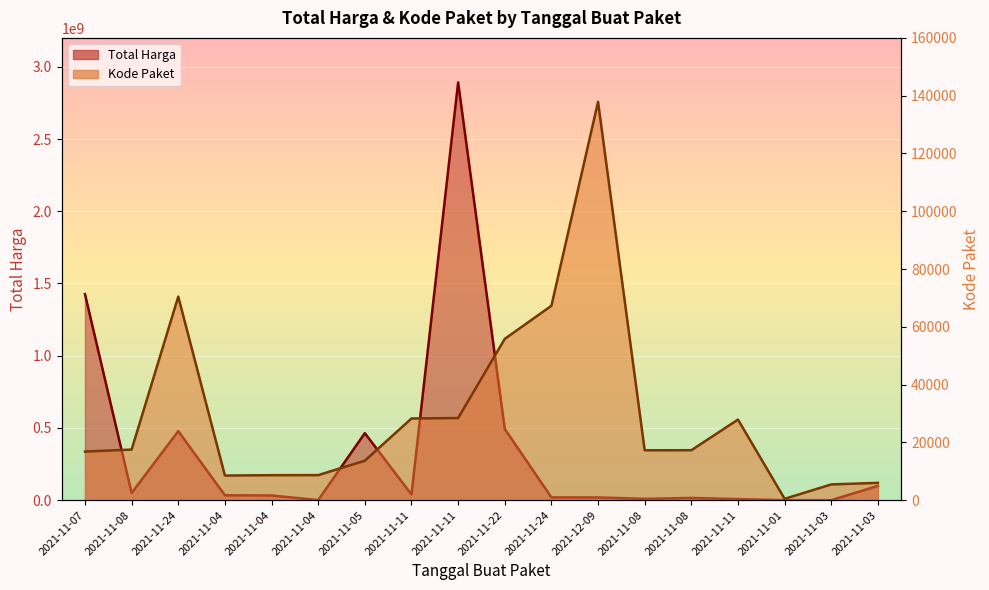

What is the difference between the maximum and minimum values in the Total Harga series?

2892044000